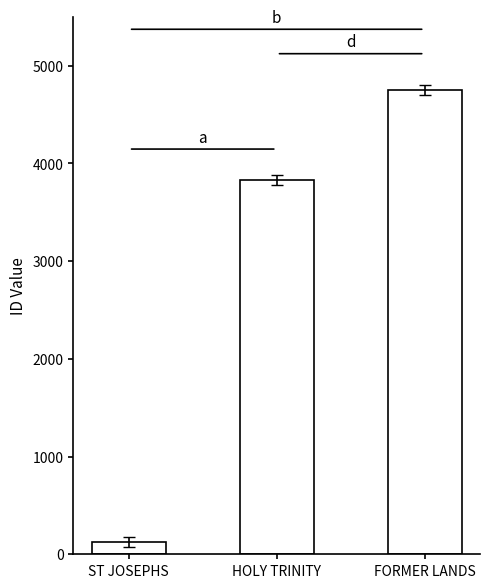

Rank the categories by value from lowest to highest.

ST JOSEPHS, HOLY TRINITY, FORMER LANDS